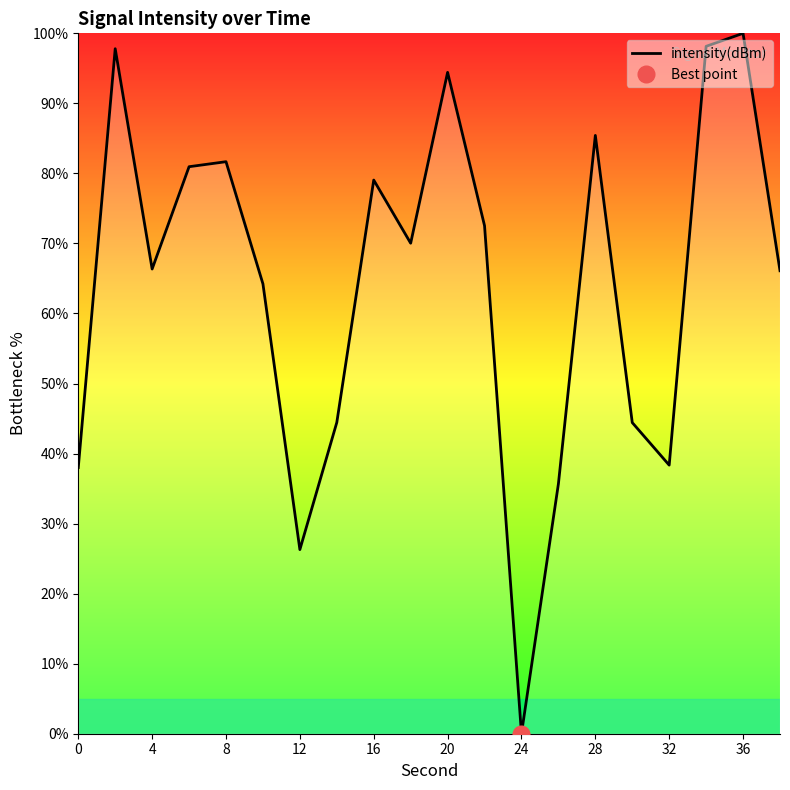

Is it true that intensity(dBm) equals 66.5 at 36?

False